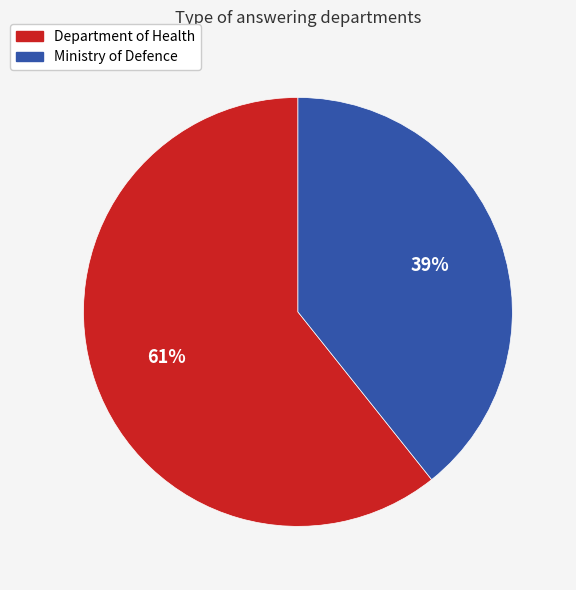

Is the sum of Ministry of Defence and Department of Health greater than half?

Yes